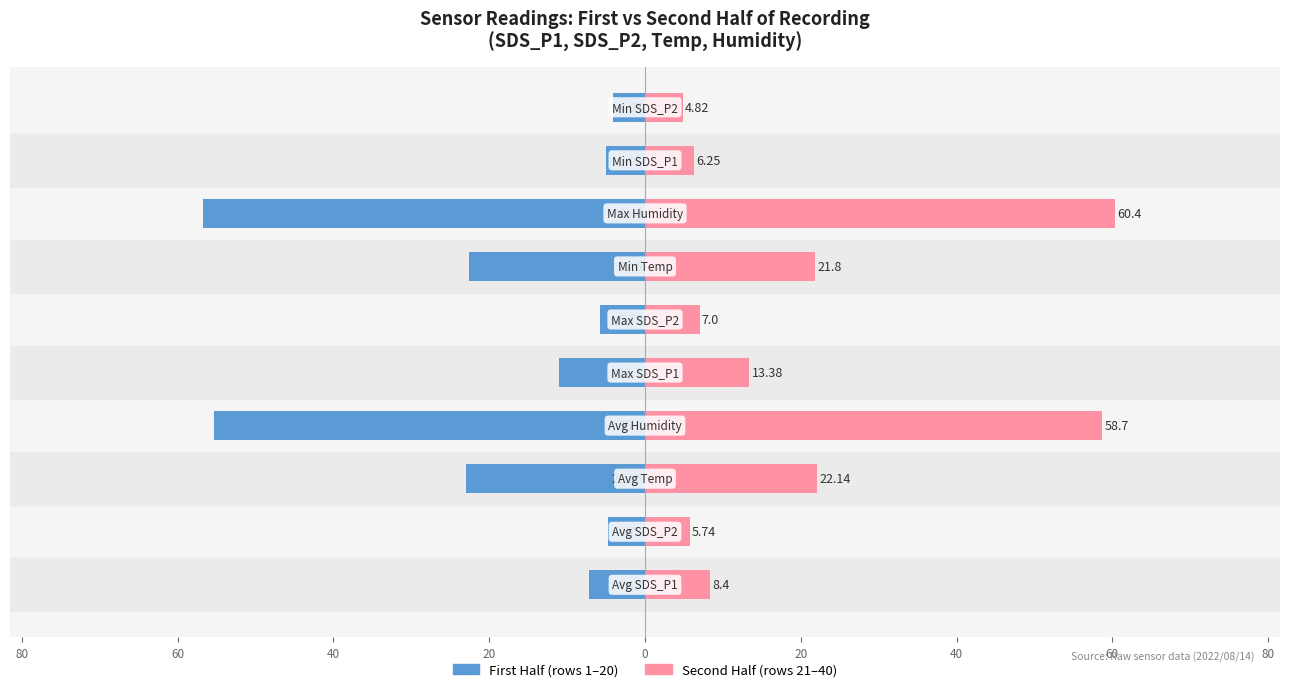

Which series has the largest total across all categories?

Second Half (rows 21–40)